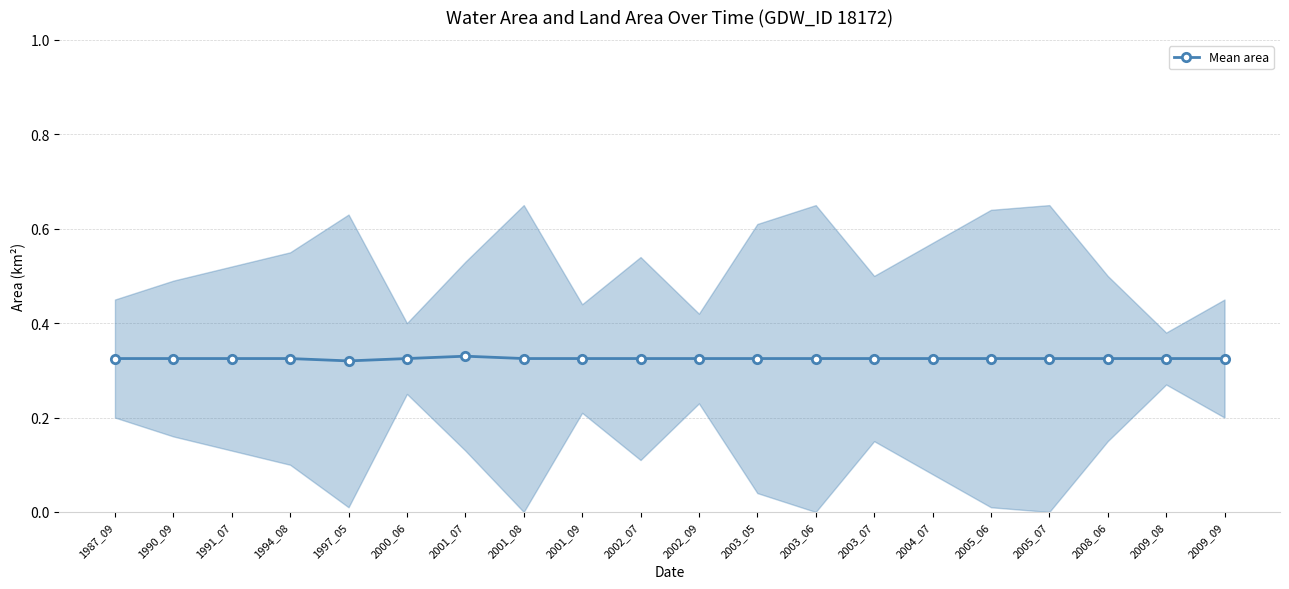

The value at 2002_09 is 0.4. True or false?

False